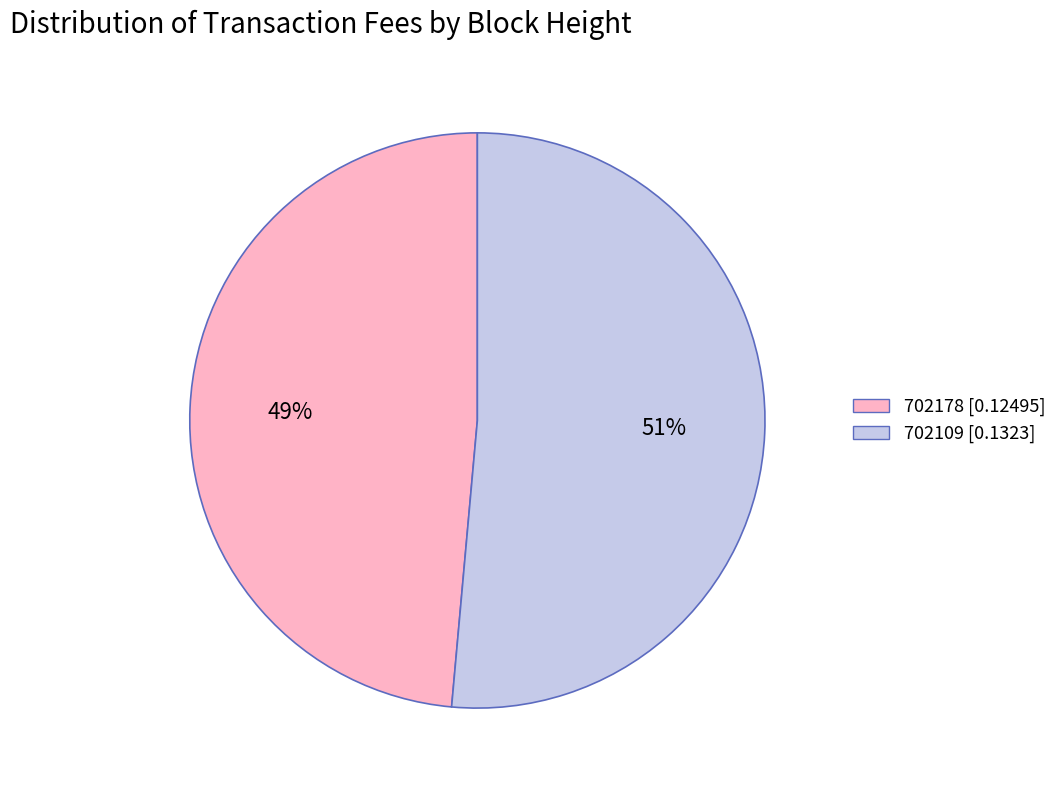

Between 702109 and 702178, which is larger?

702109